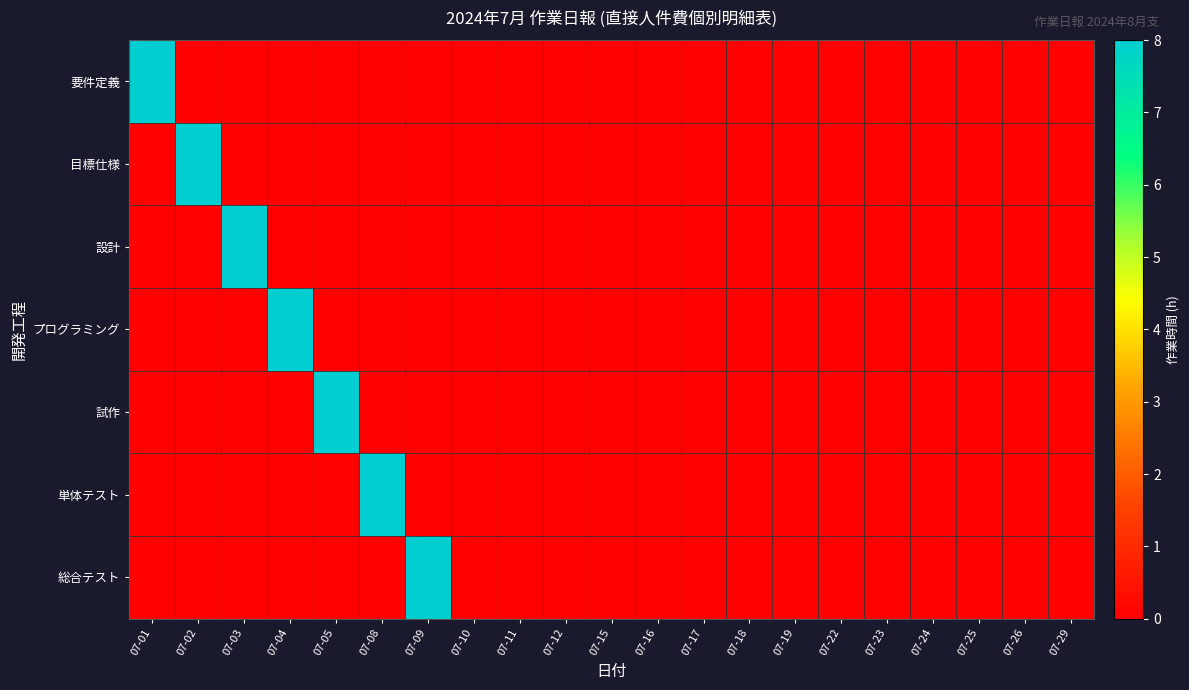

At 07-18, list the series in order from smallest to largest.

要件定義, 目標仕様, 設計, プログラミング, 試作, 単体テスト, 総合テスト